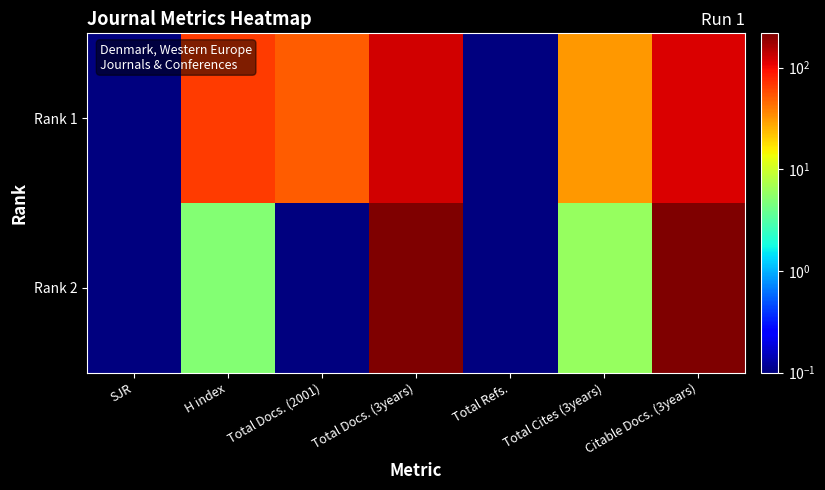

At how many categories does at least one series exceed 113?

2